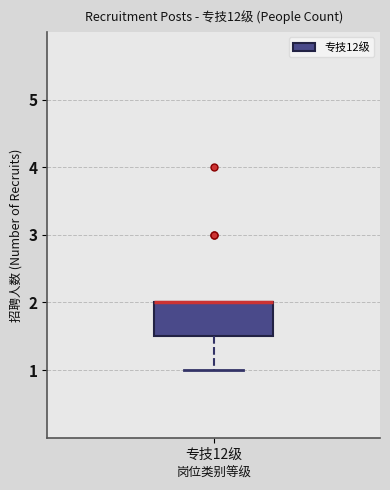

Where is the upper edge of the box for 专技12级 on the y-axis? The values are not printed on the chart, so give them approximately, as read against the axis.

2.0